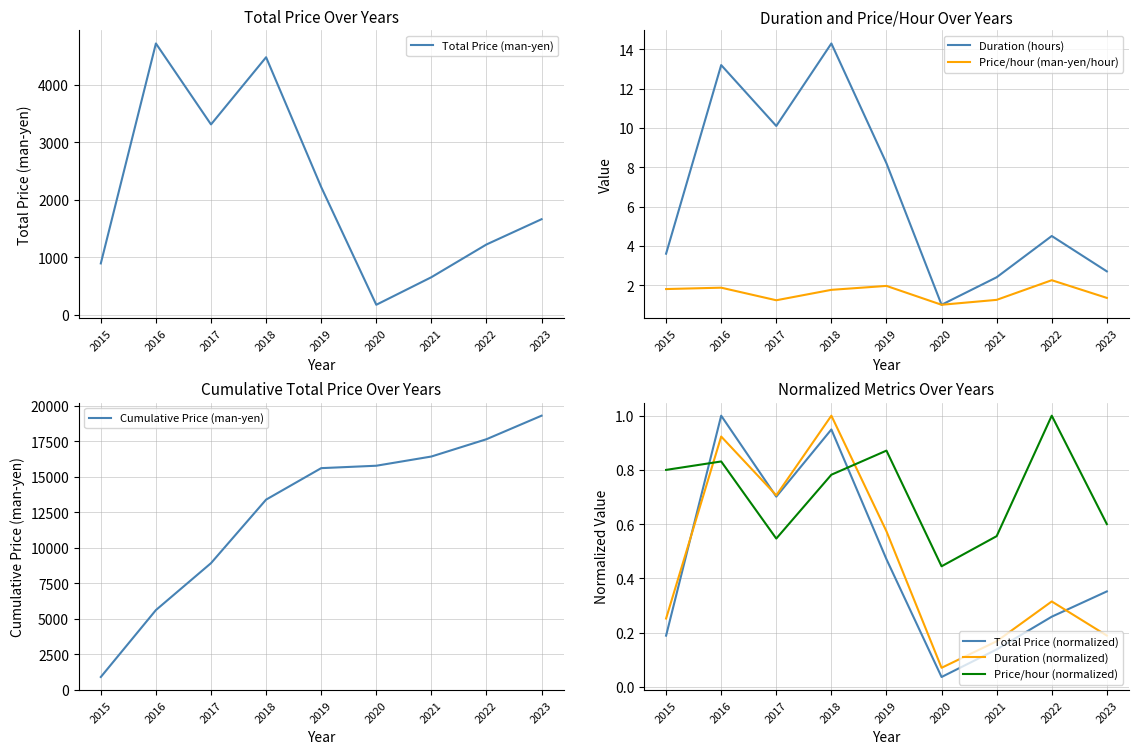

The Duration (hours) series shows 7.8 at 2022. True or false?

False